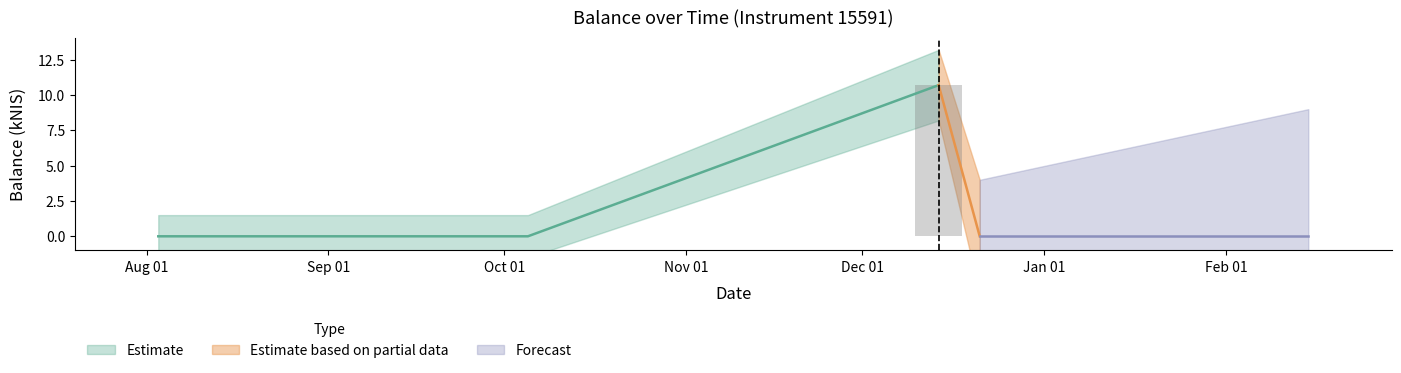

Reading left to right, transcribe all the data shown in this chart.

0.0	0.0	0.0	10.7	0.0	0.0